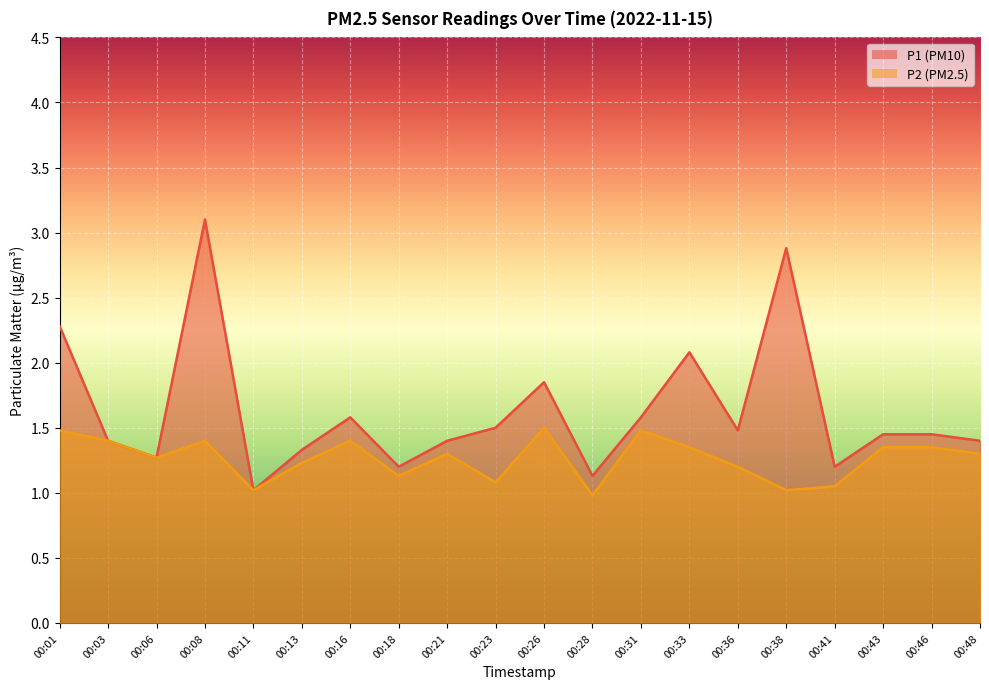

Which series has the largest range (max minus min)?

P1